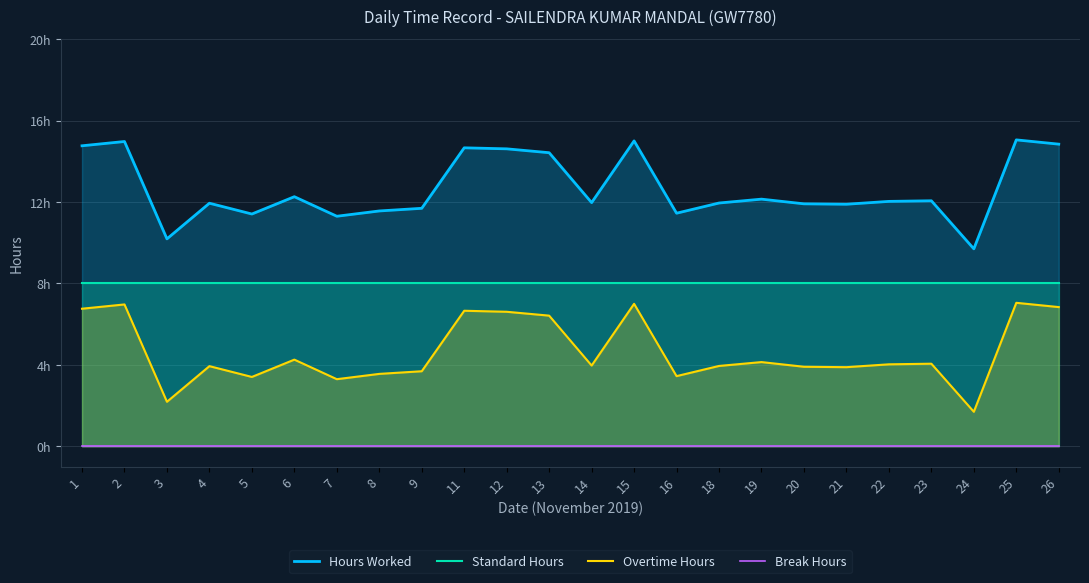

At which label is Hours Worked closest to 12?

14